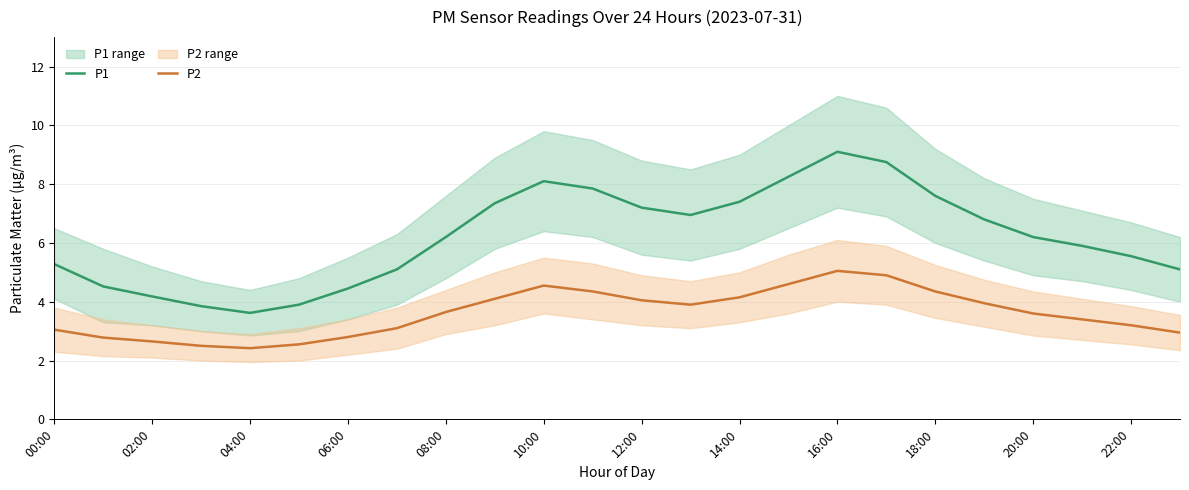

In P1, how many points are higher than both neighbors (excluding endpoints)?

2